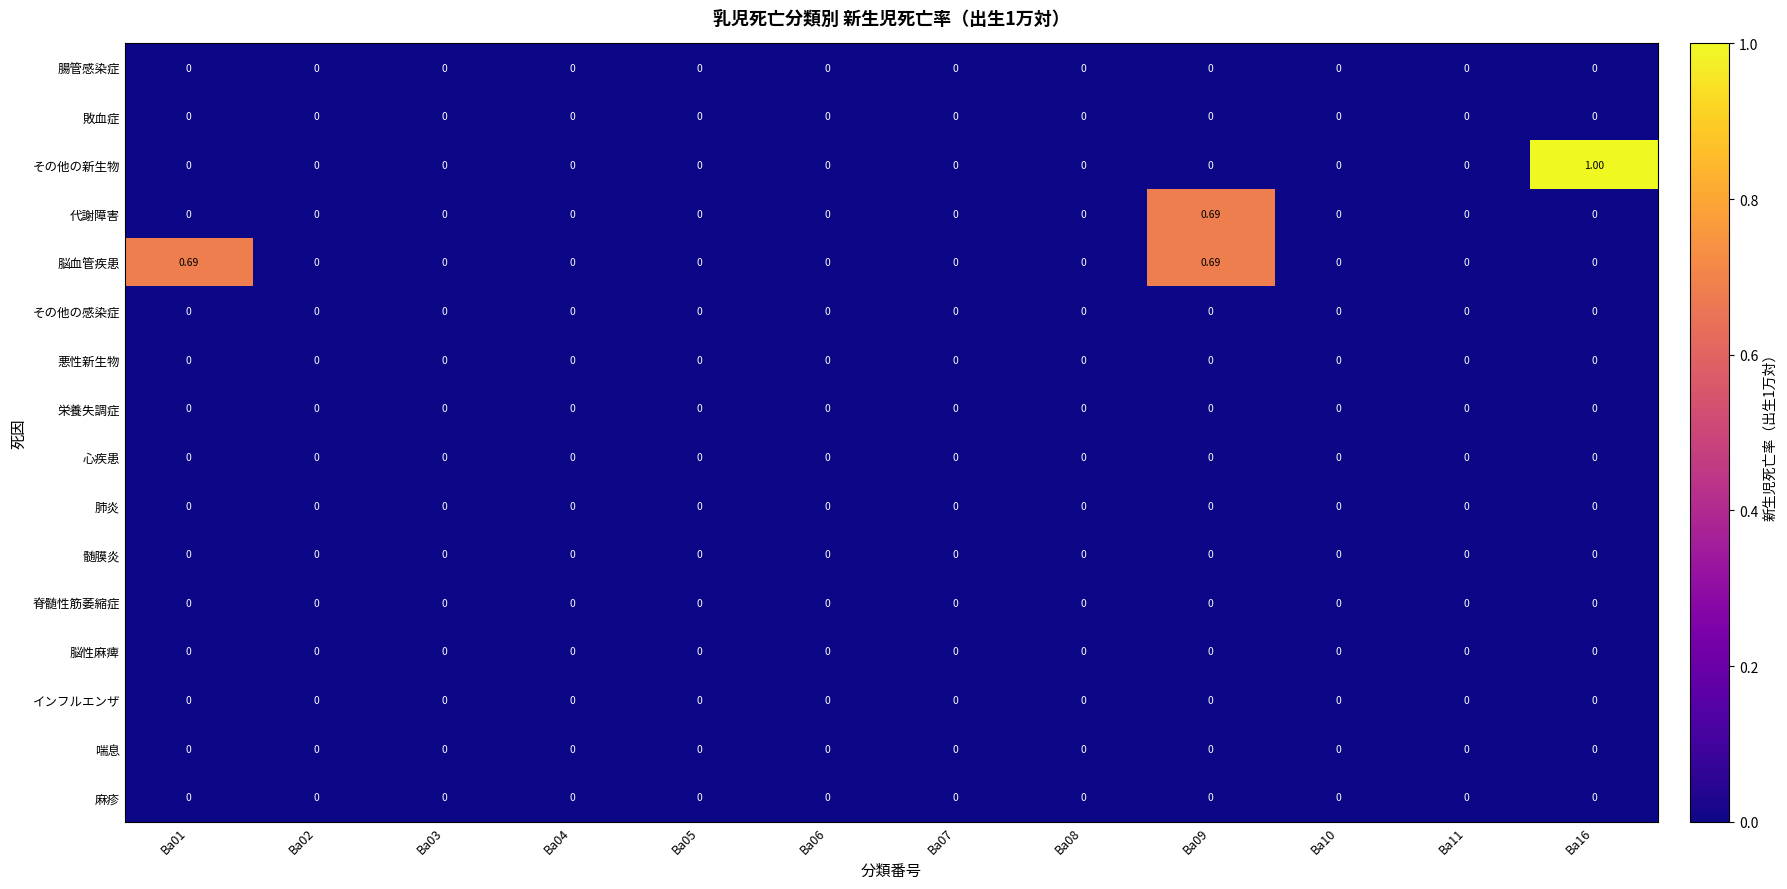

Which series has the largest total across all categories?

脳血管疾患